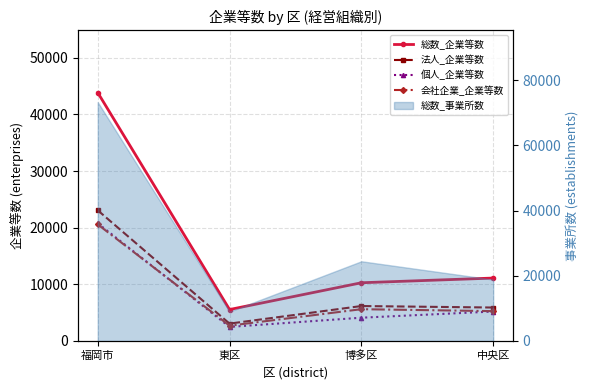

How many lines are shown in the chart?

4